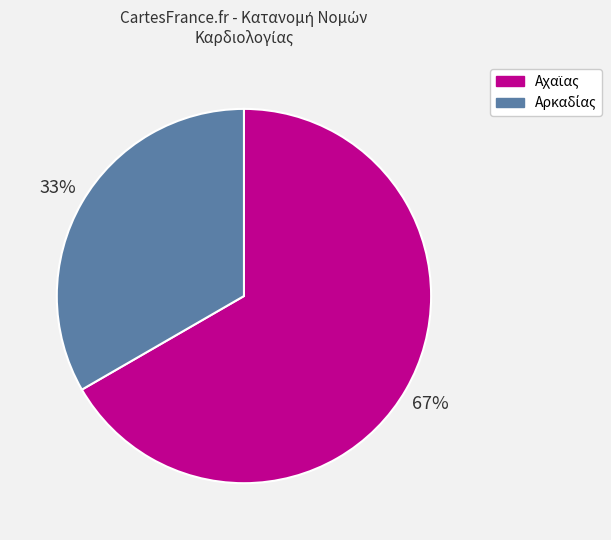

Is there any slice that represents more than half of the pie?

Yes